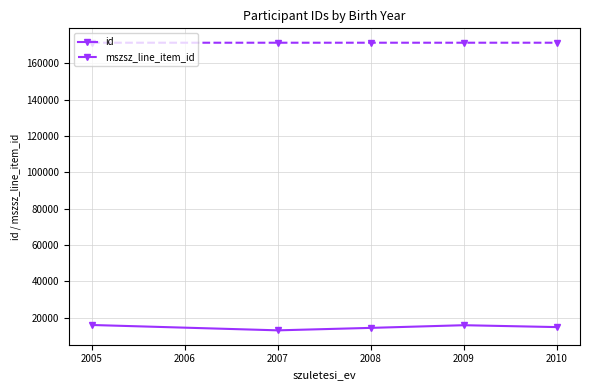

True or false: id and mszsz_line_item_id intersect in this chart.

False